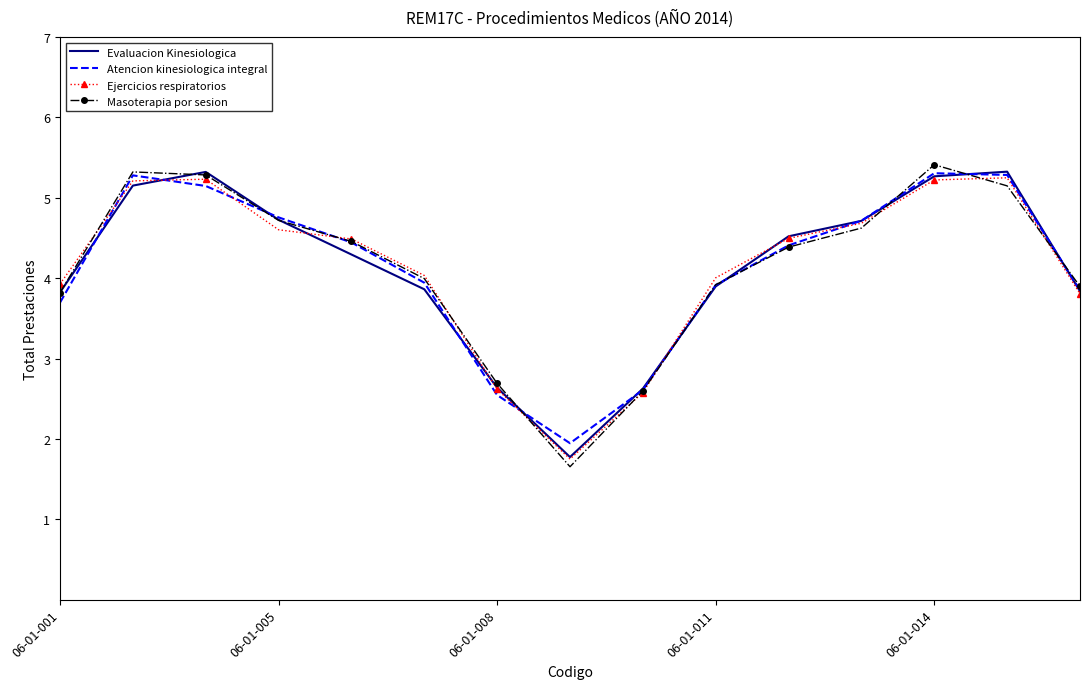

Which series has the widest spread of values?

Masoterapia por sesion